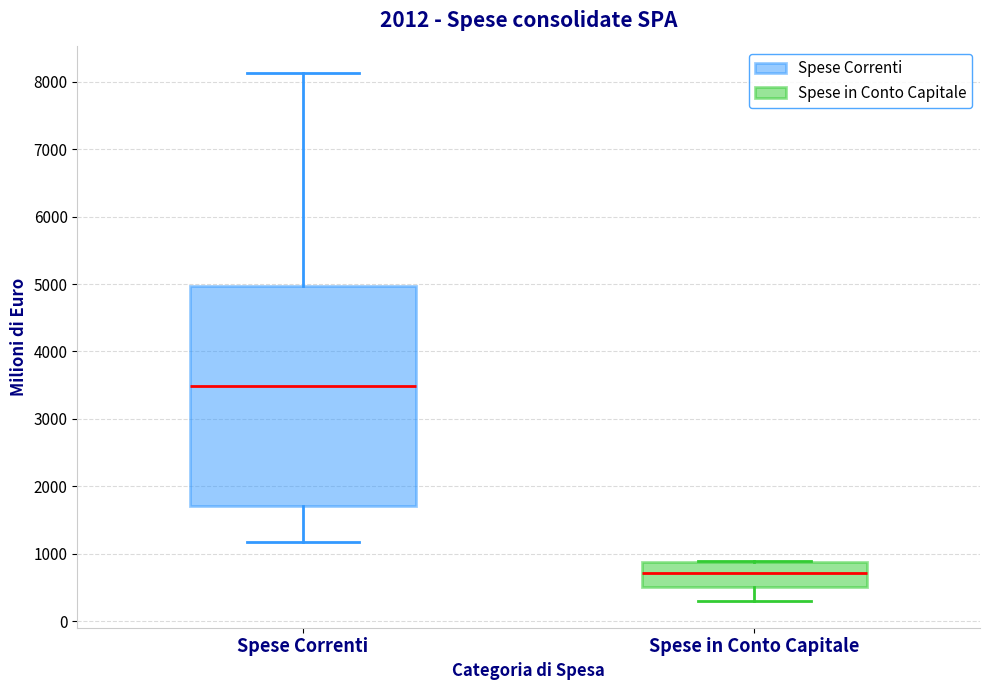

Reading left to right, read every box against the y-axis: the position of its median line, the range the box covers, and the ends of its whiskers. The values are not printed on the chart, so give them approximately, as read against the axis.

Spese Correnti: median 3500, box 1700 to 5000, whiskers 1200 to 8100
Spese in Conto Capitale: median 700, box 500 to 900, whiskers 300 to 900